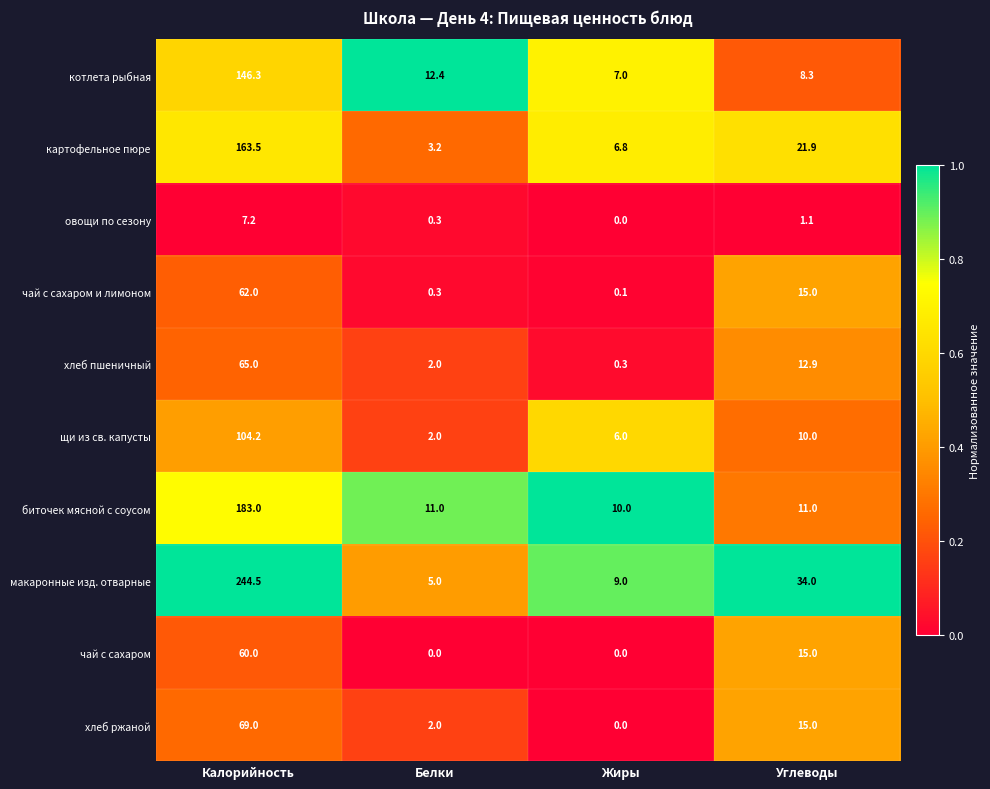

True or false: картофельное пюре has a value of 77.6 at Калорийность.

False